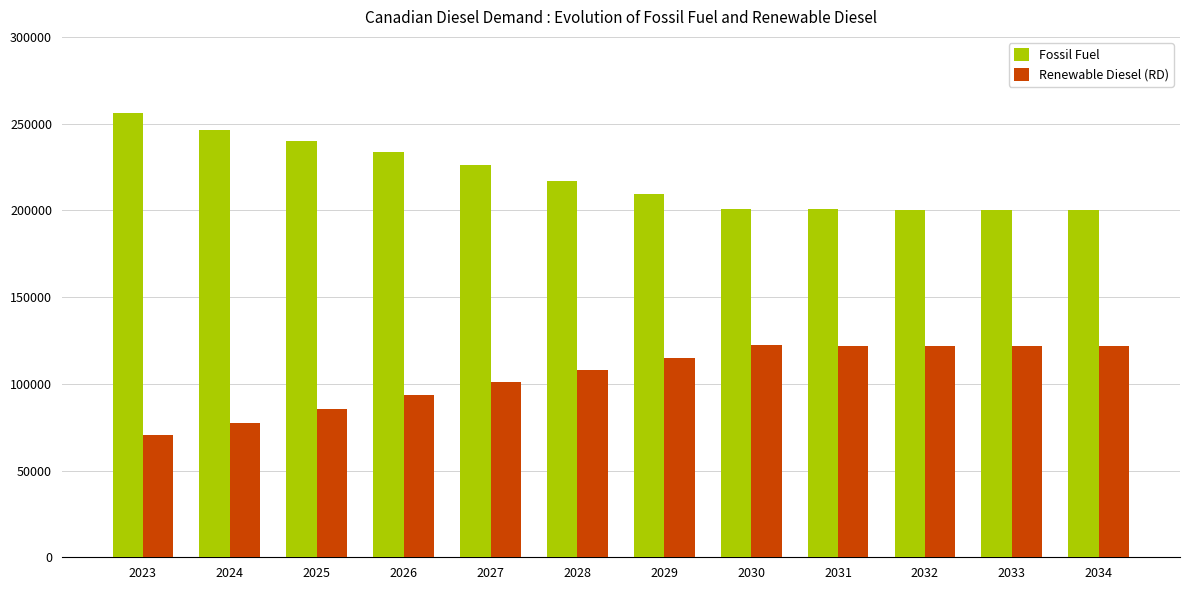

List the series in order of their peak value, lowest first.

Renewable Diesel (RD), Fossil Fuel